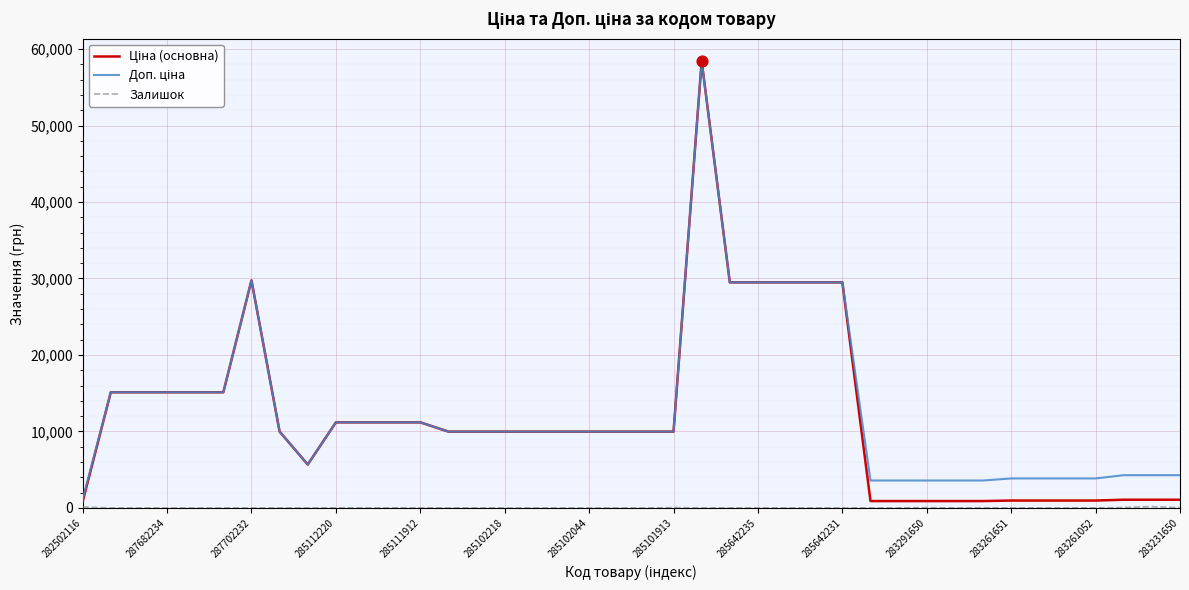

What is the greatest value displayed?

58426.5